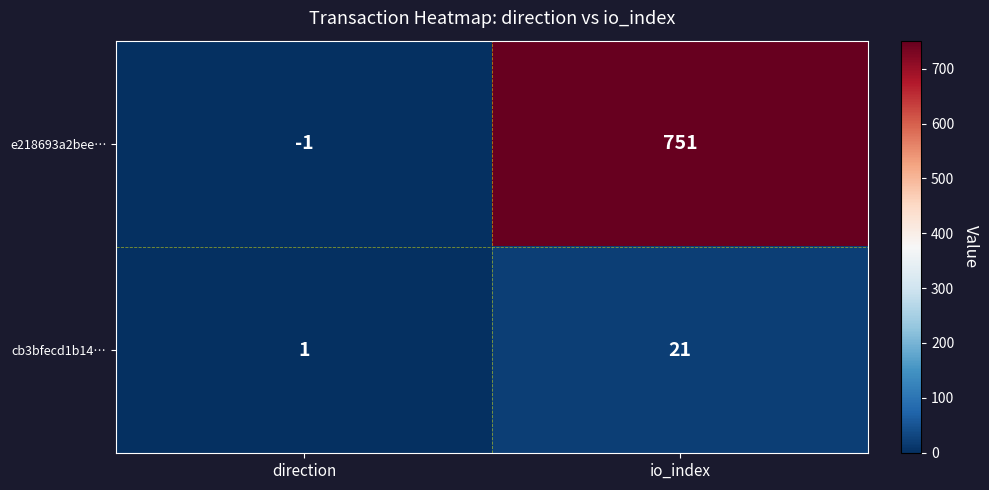

What is the smallest value displayed?

-1